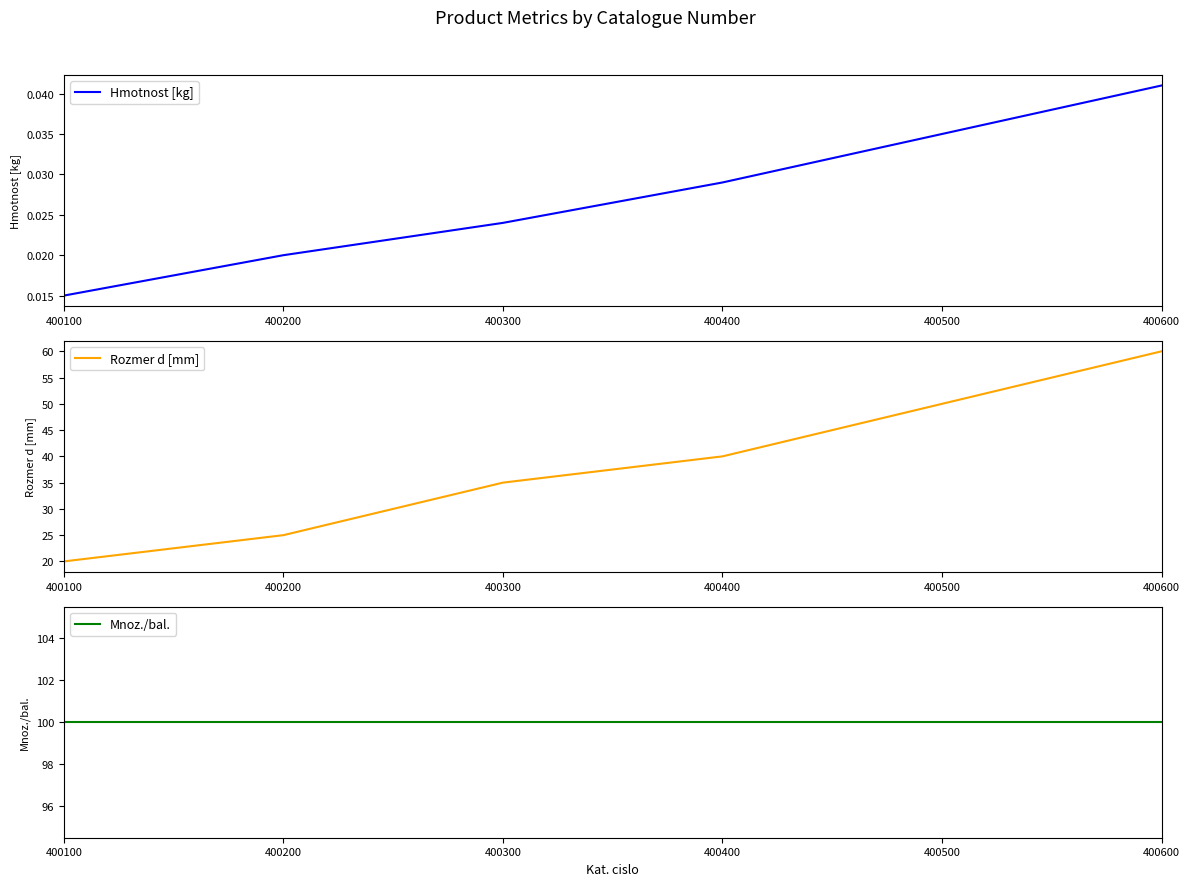

What are all the series names shown in the legend?

Hmotnost [kg], Rozmer d [mm], Mnoz./bal.